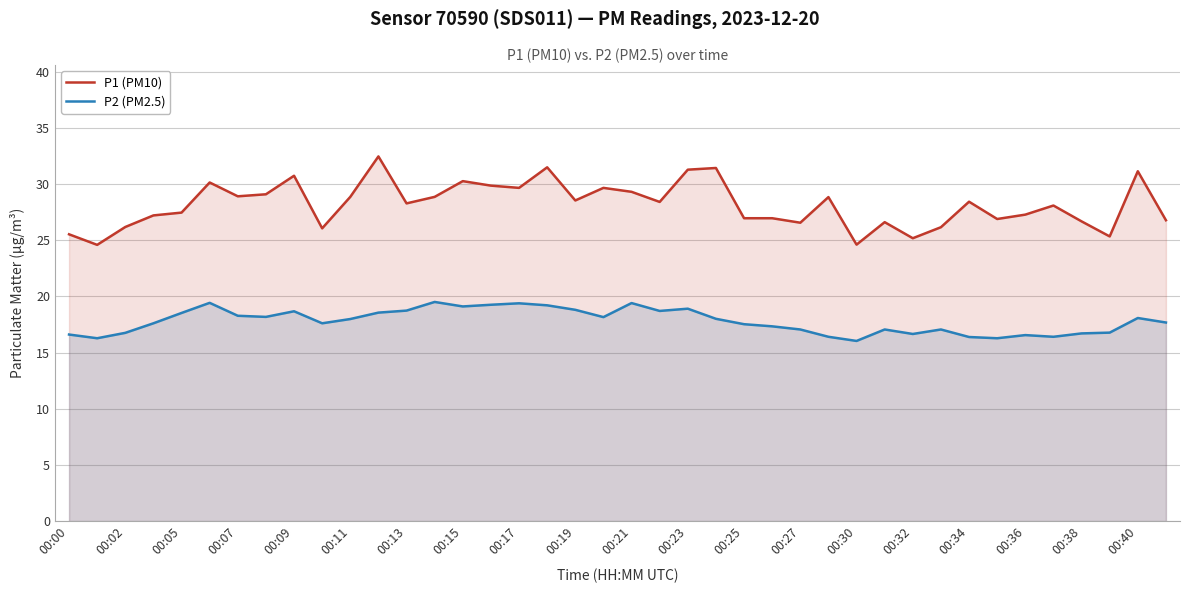

What is the total value across all series at 00:17?

49.0